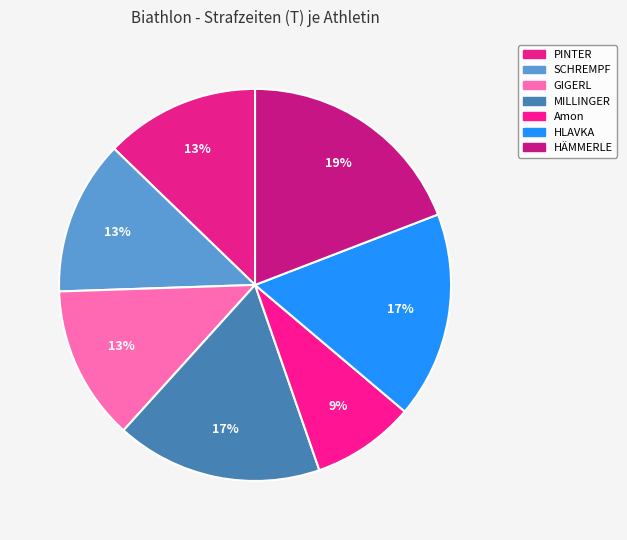

Count the number of slices in the pie.

7